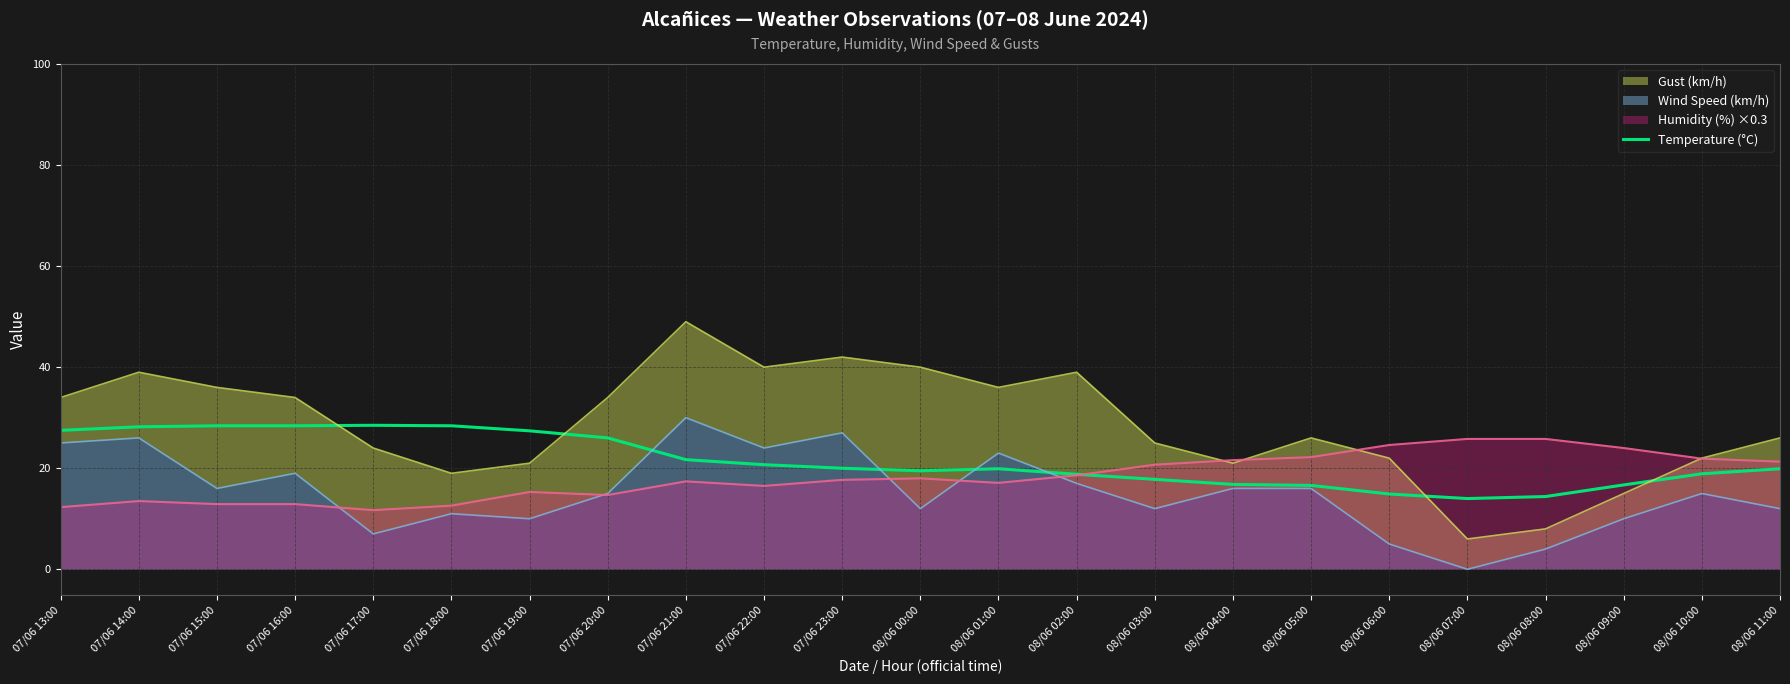

How many points are lower than both their immediate neighbors (excluding endpoints)?

2